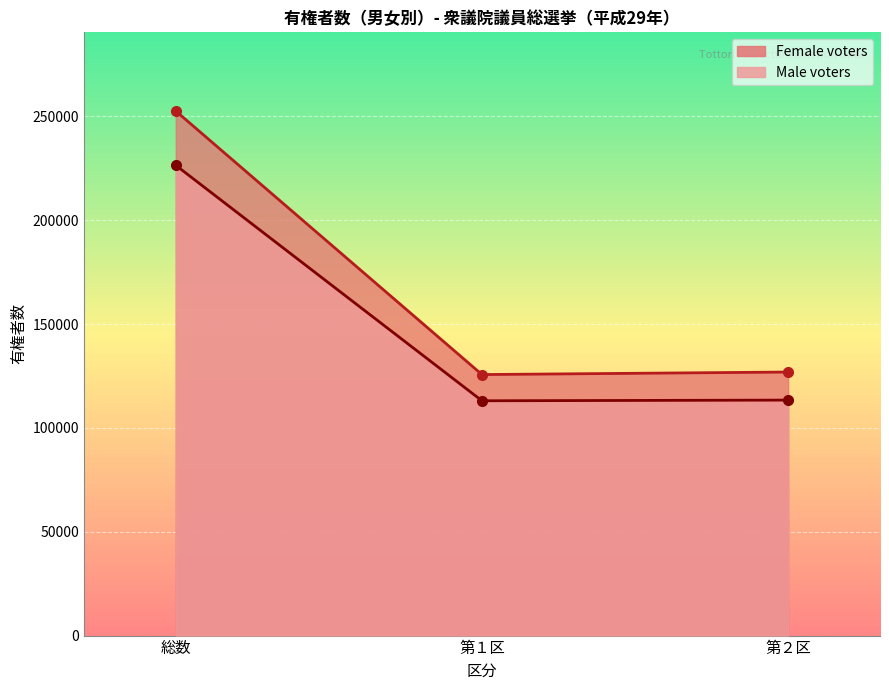

Where is Female voters nearest to the value 189154?

第２区